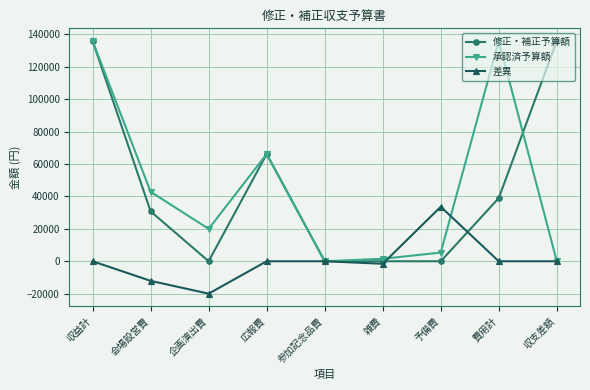

What is the smallest value displayed?

-20000